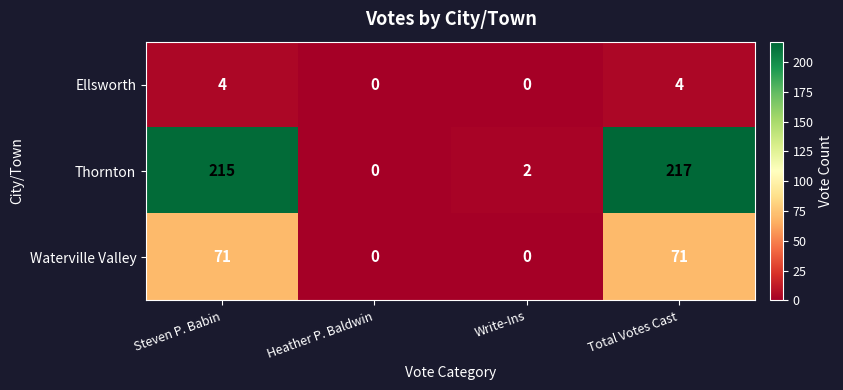

Which label corresponds to the largest value in the chart?

Total Votes Cast